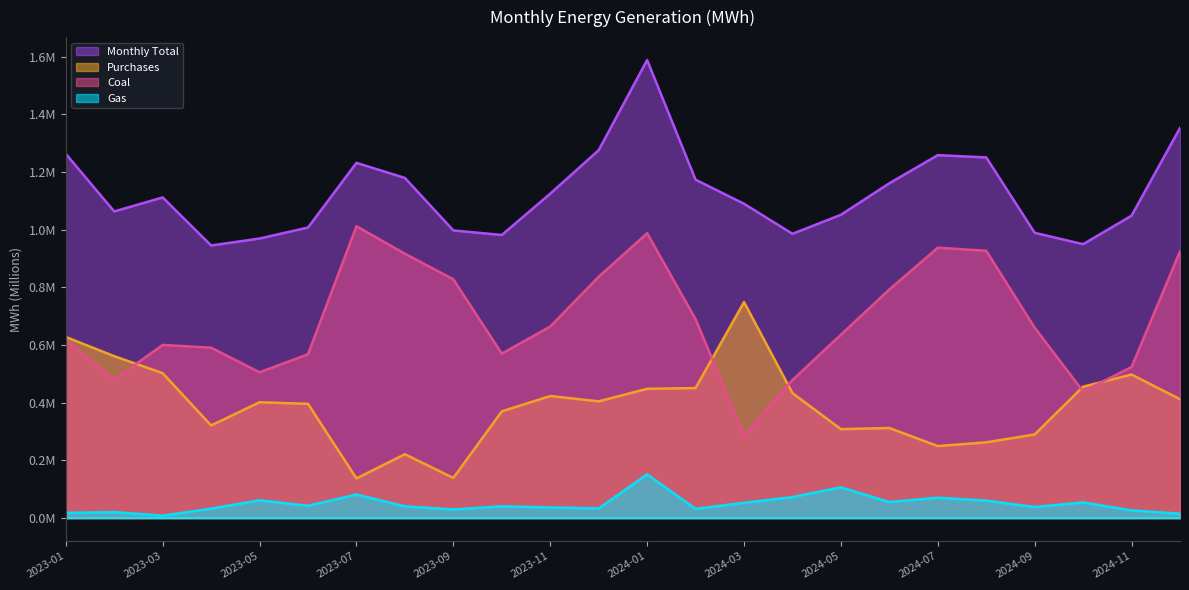

At which category is the sum across all series the highest?

2024-01